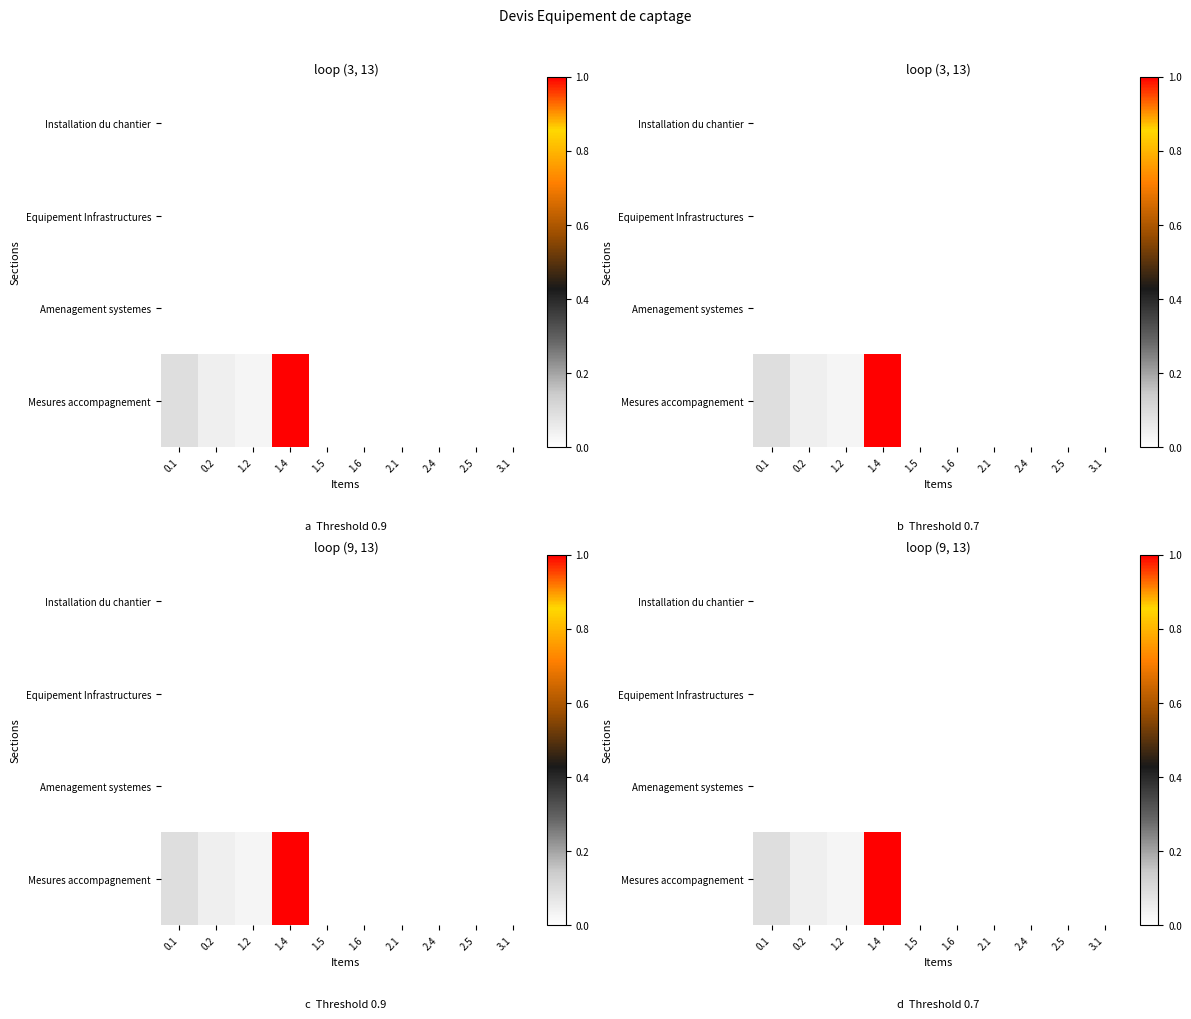

Rank the series at 1.2 from lowest to highest value.

Installation du chantier, Equipement Infrastructures, Amenagement systemes, Mesures accompagnement